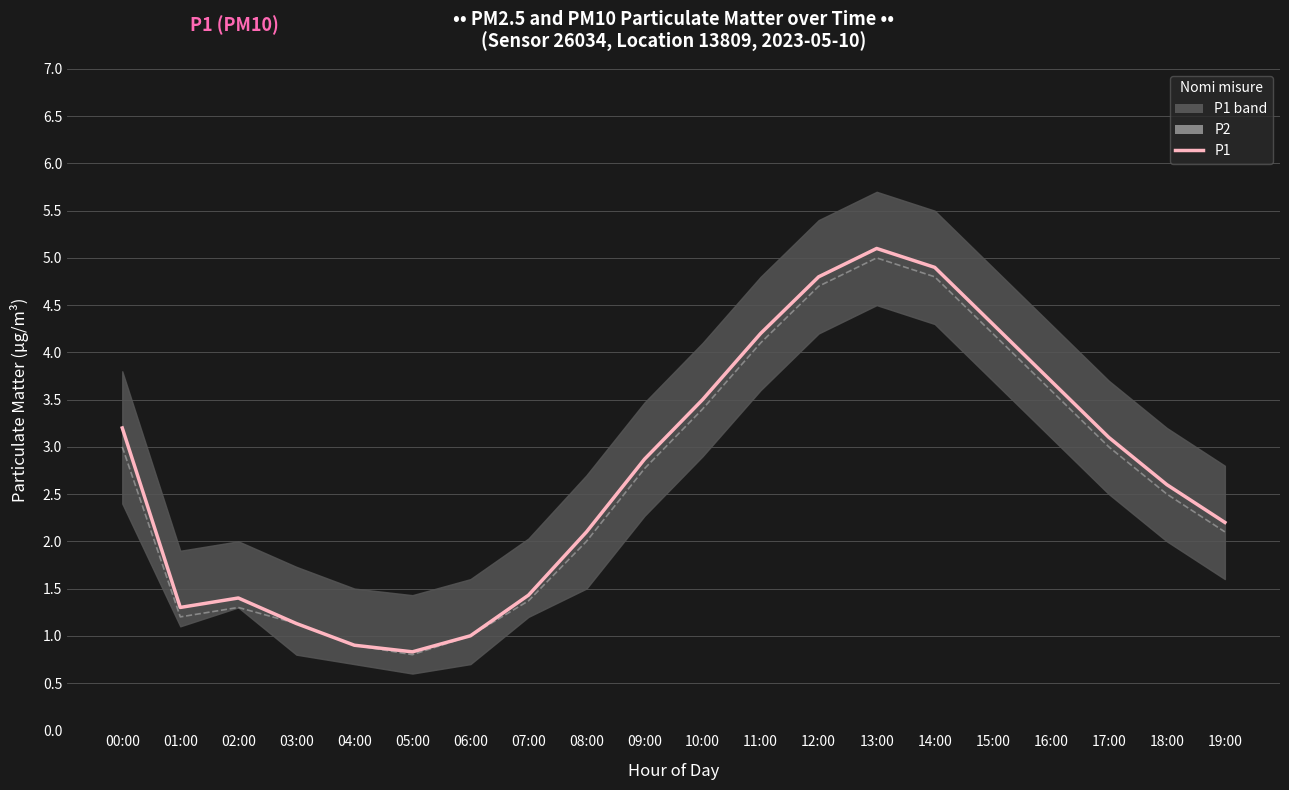

Reading left to right, extract all data points from this chart.

P1: 00:00=3.2	01:00=1.3	02:00=1.4	03:00=1.1	04:00=0.9	05:00=0.8	06:00=1.0	07:00=1.4	08:00=2.1	09:00=2.9	10:00=3.5	11:00=4.2	12:00=4.8	13:00=5.1	14:00=4.9	15:00=4.3	16:00=3.7	17:00=3.1	18:00=2.6	19:00=2.2
P2: 00:00=3.0	01:00=1.2	02:00=1.3	03:00=1.1	04:00=0.9	05:00=0.8	06:00=1.0	07:00=1.4	08:00=2.0	09:00=2.8	10:00=3.4	11:00=4.1	12:00=4.7	13:00=5.0	14:00=4.8	15:00=4.2	16:00=3.6	17:00=3.0	18:00=2.5	19:00=2.1